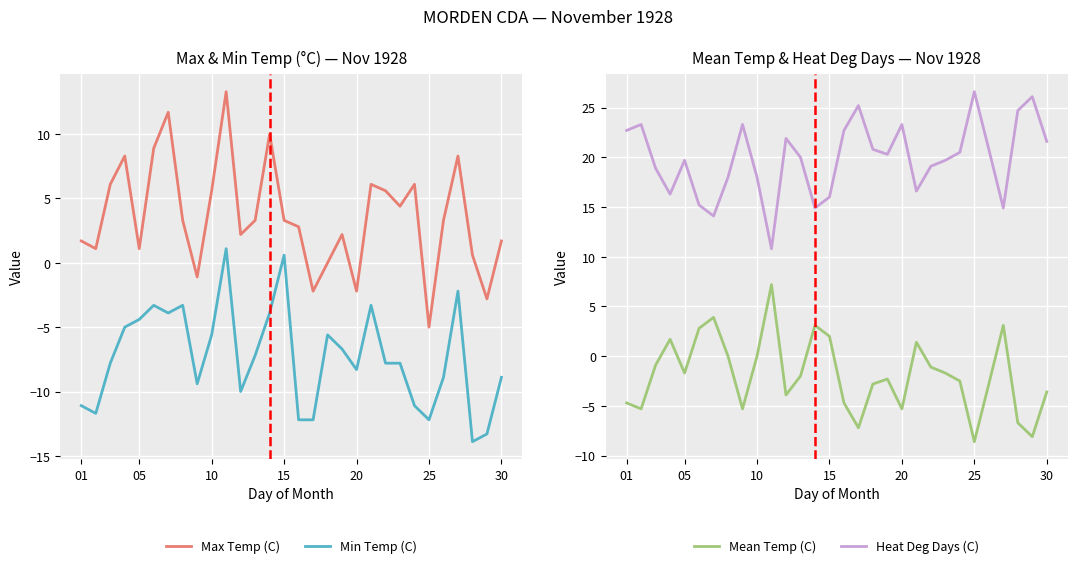

How many negative values does the Min Temp (C) series have?

28